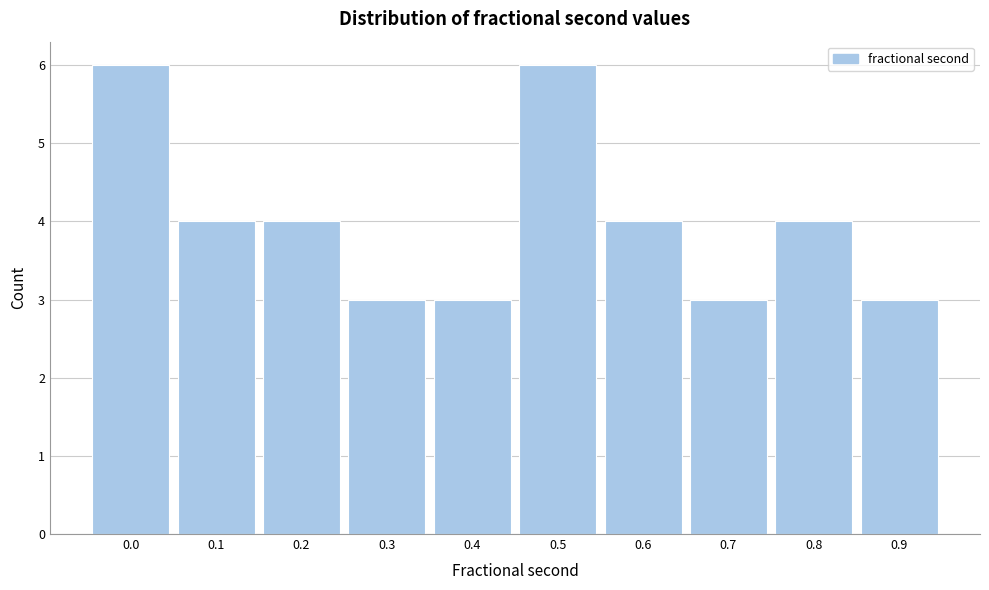

Reading left to right, list all the values displayed in this chart.

6	4	4	3	3	6	4	3	4	3